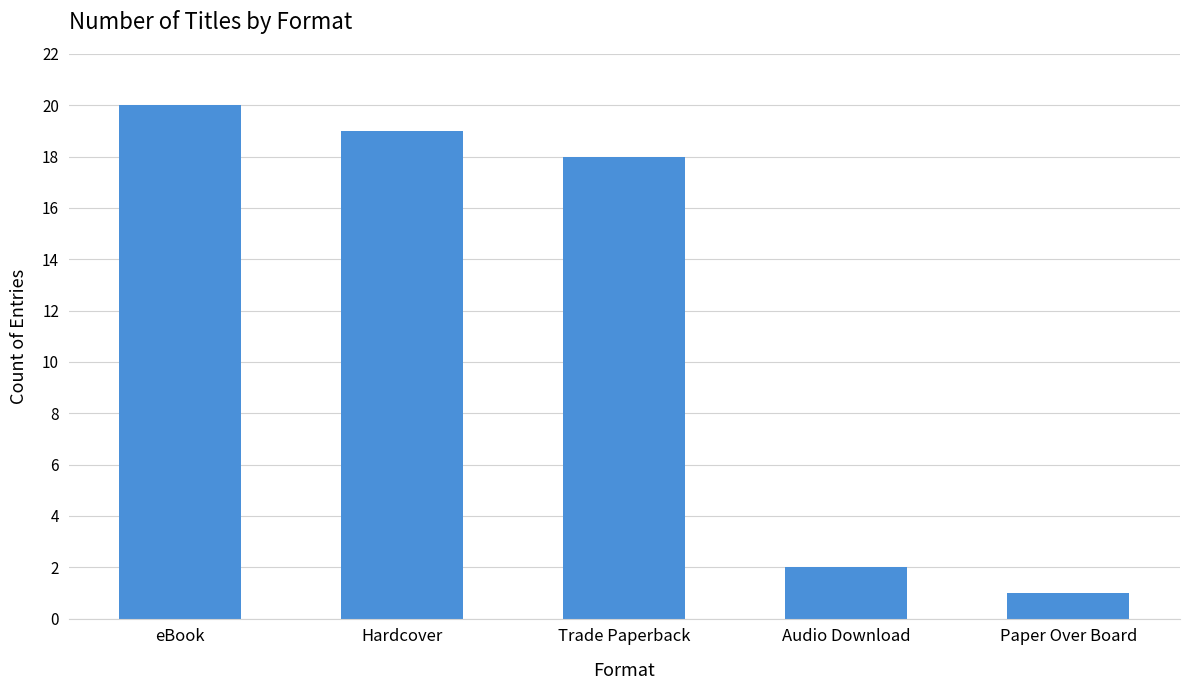

What position from the right is eBook?

5